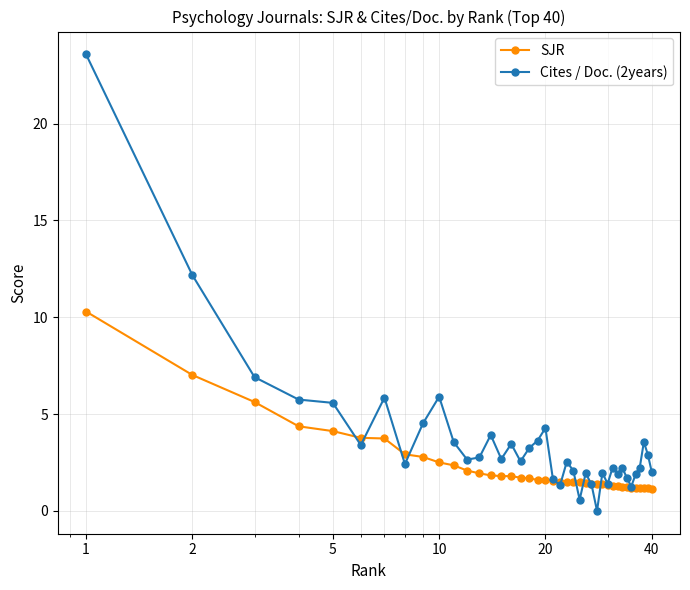

What is the sum of all Cites / Doc. (2years) values?

145.6